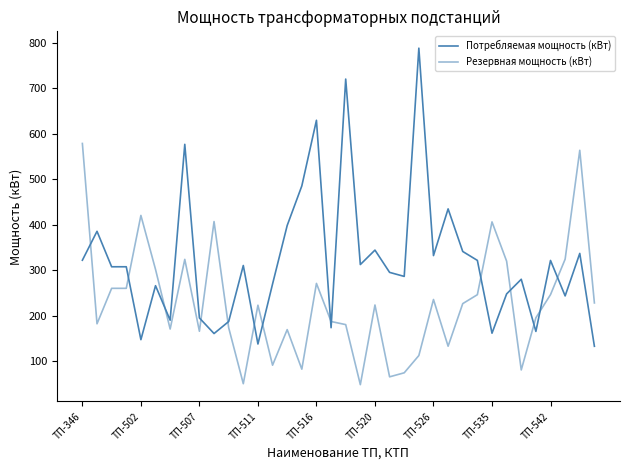

Where is Резервная мощность (кВт) nearest to the value 313?

29